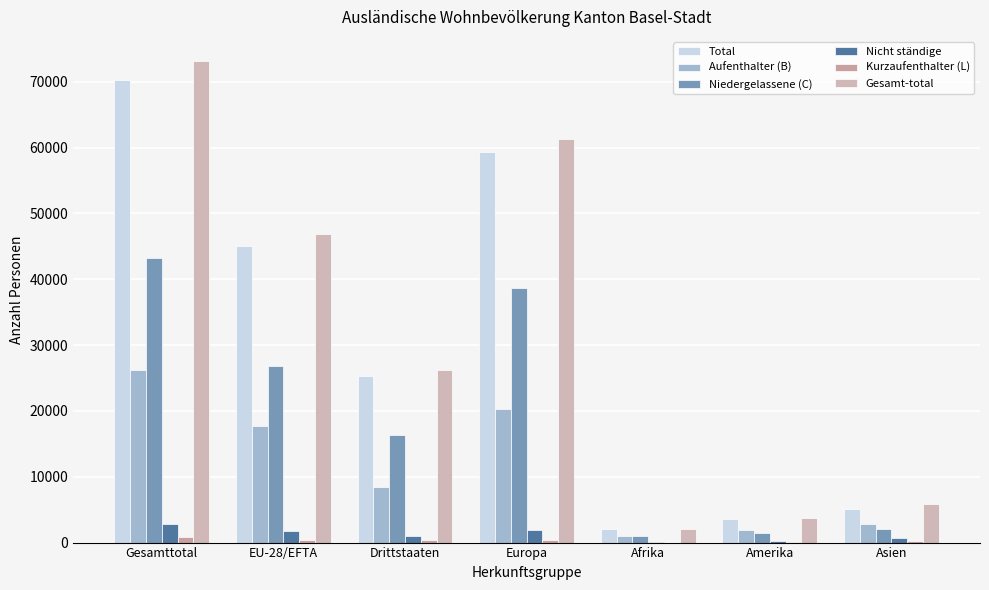

Are the bars horizontal?

No